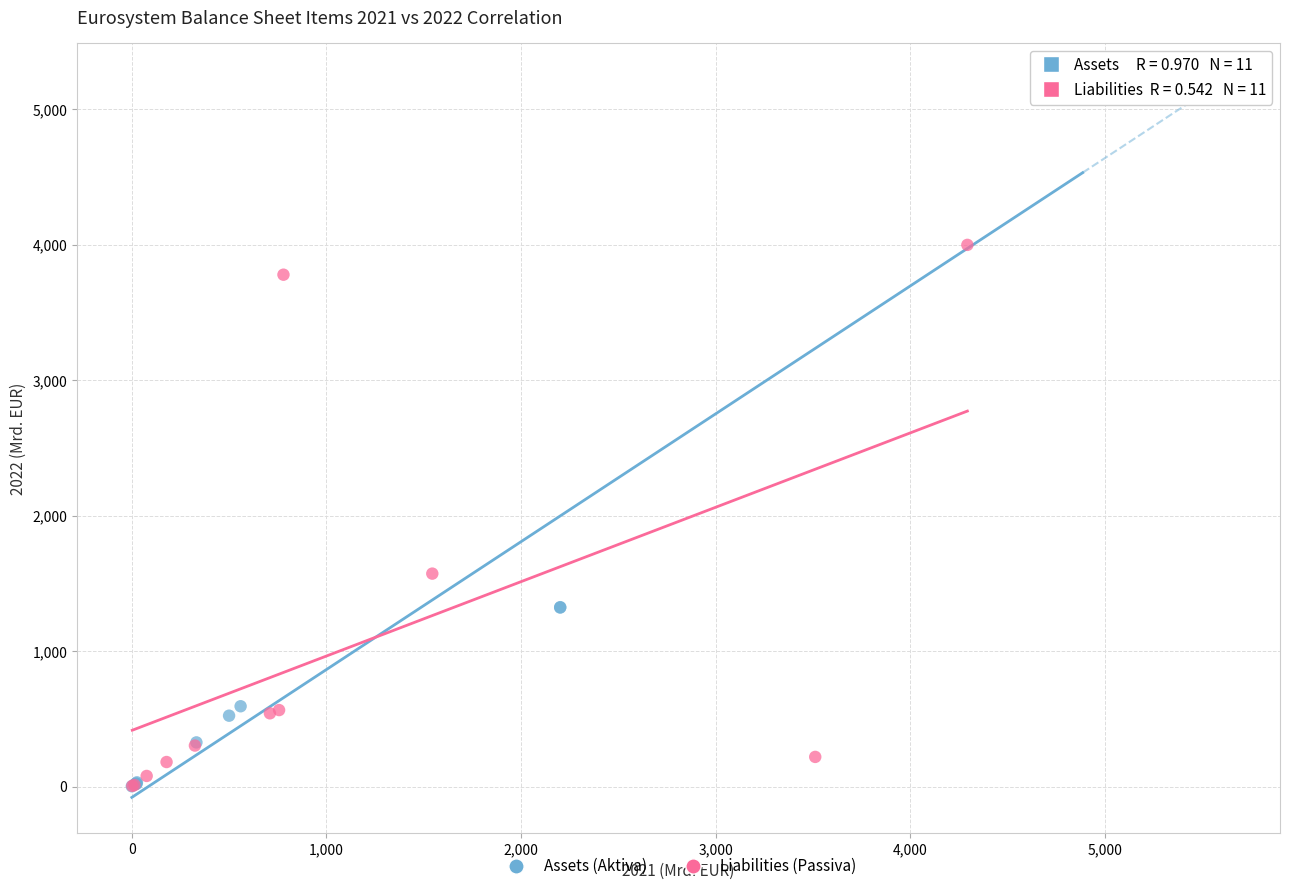

Which series has the widest spread of Y values?

Assets (Aktiva)